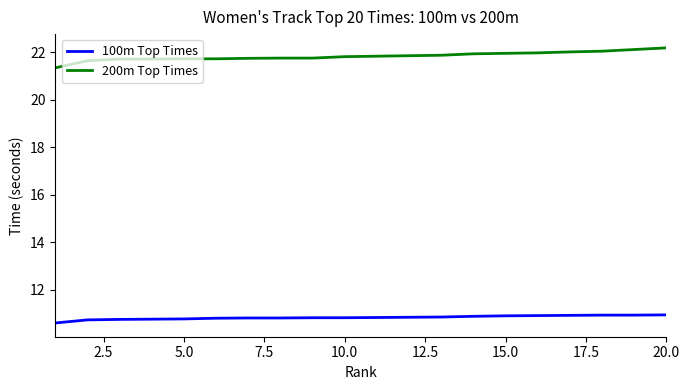

What is the maximum value shown in the chart?

22.2